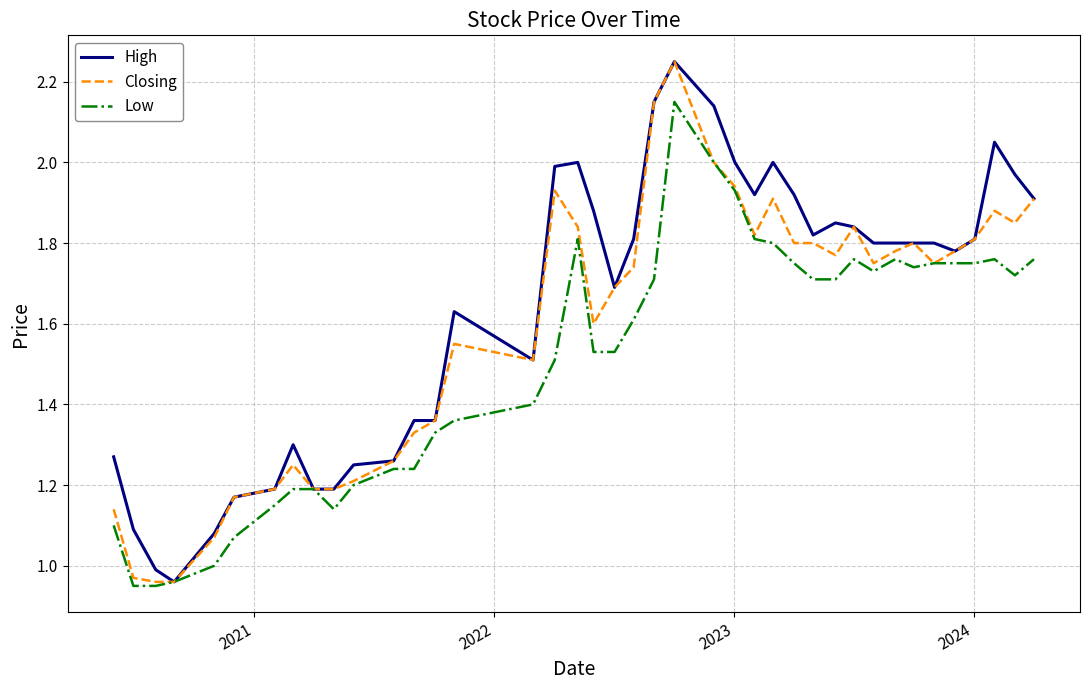

List the series in order of their overall mean, highest first.

High, Closing, Low